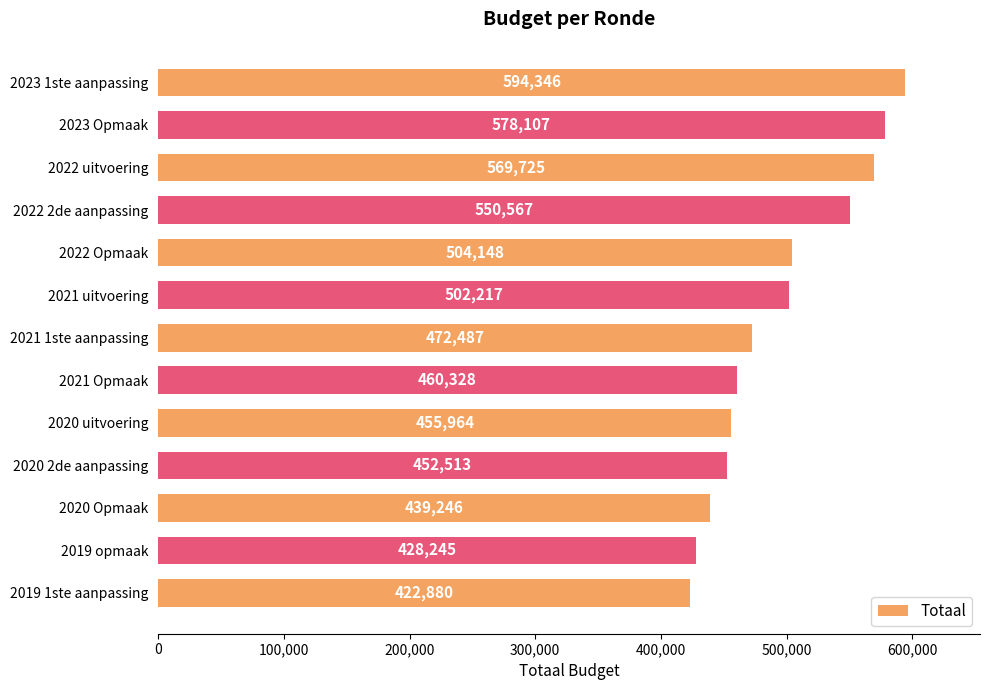

At which label is the value closest to 508613?

2022 Opmaak